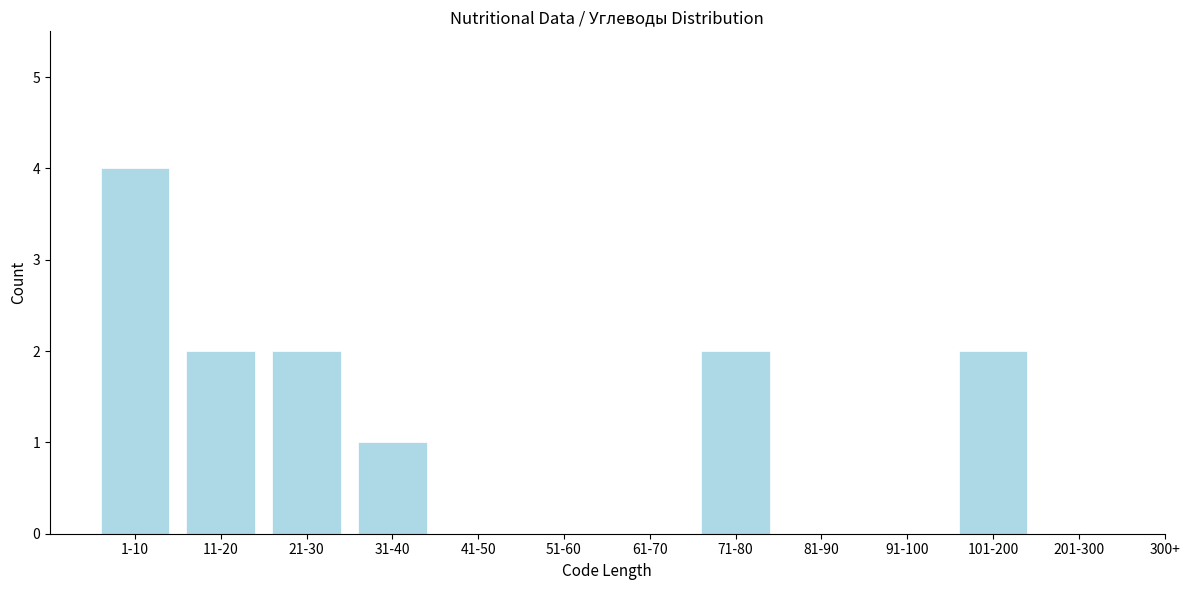

Reading left to right, list all the values displayed in this chart.

1-10=4	11-20=2	21-30=2	31-40=1	41-50=0	51-60=0	61-70=0	71-80=2	81-90=0	91-100=0	101-200=2	201-300=0